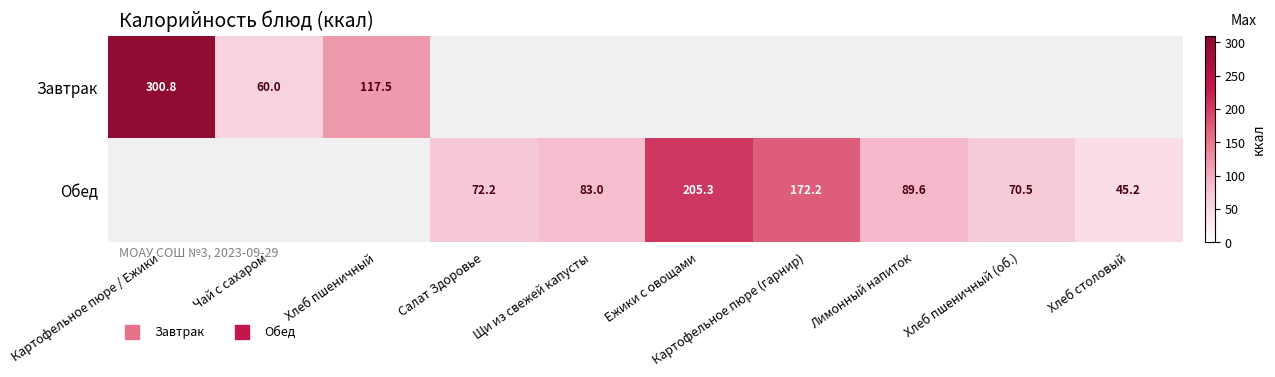

Where is Завтрак nearest to the value 180?

Хлеб пшеничный